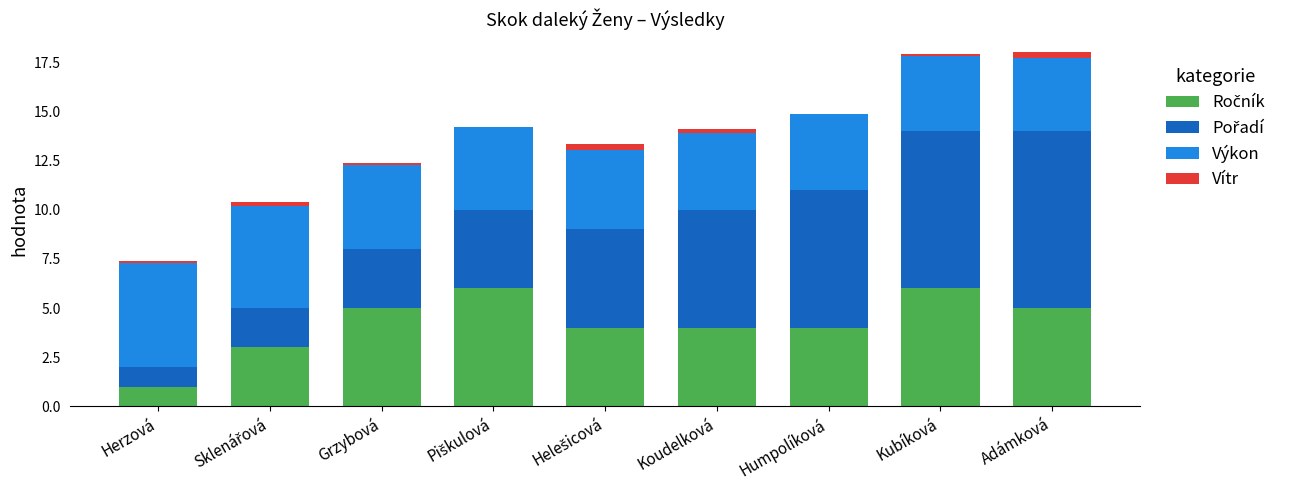

Which series has the largest range (max minus min)?

Pořadí